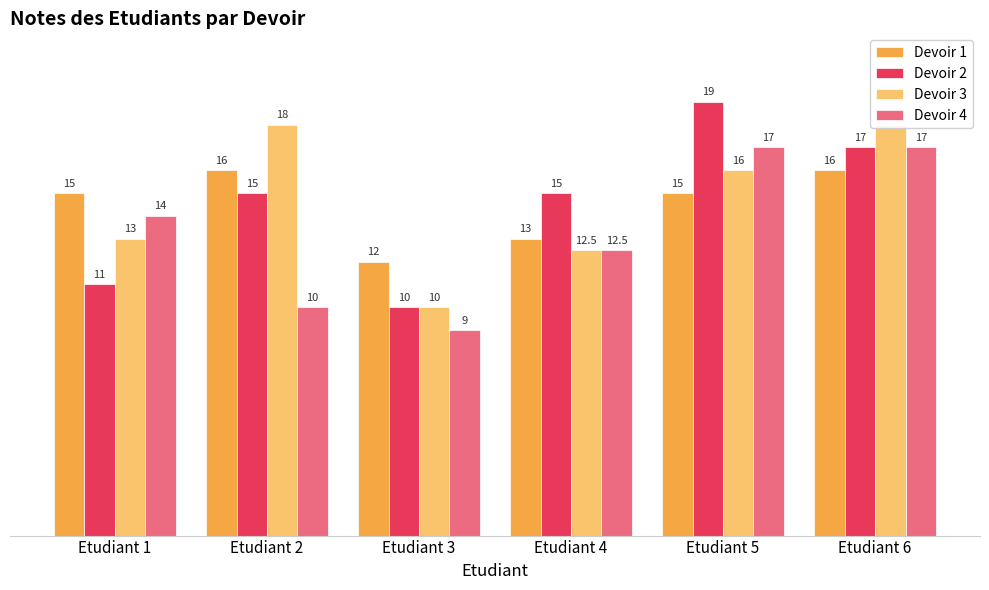

What is the spread (max minus min) of values at Etudiant 5?

4.0